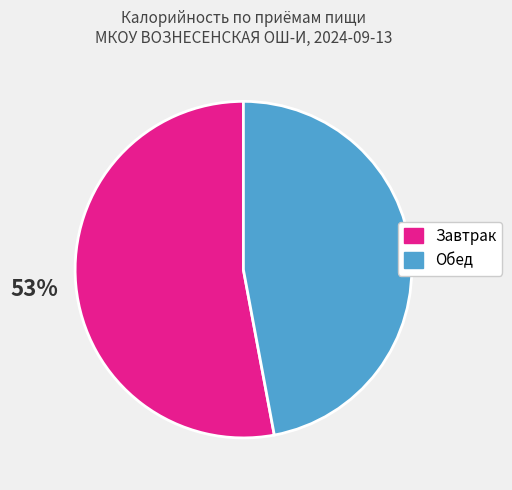

Rank the categories by value from lowest to highest.

Обед, Завтрак